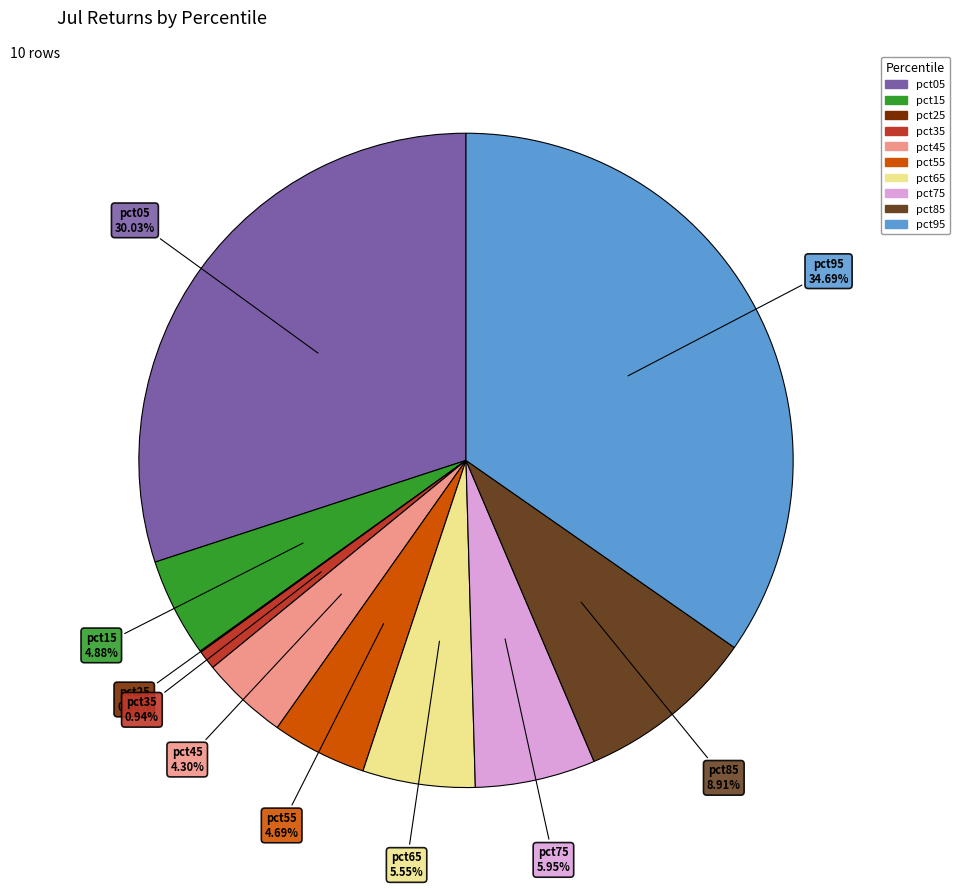

What is the largest slice in the pie chart?

pct95